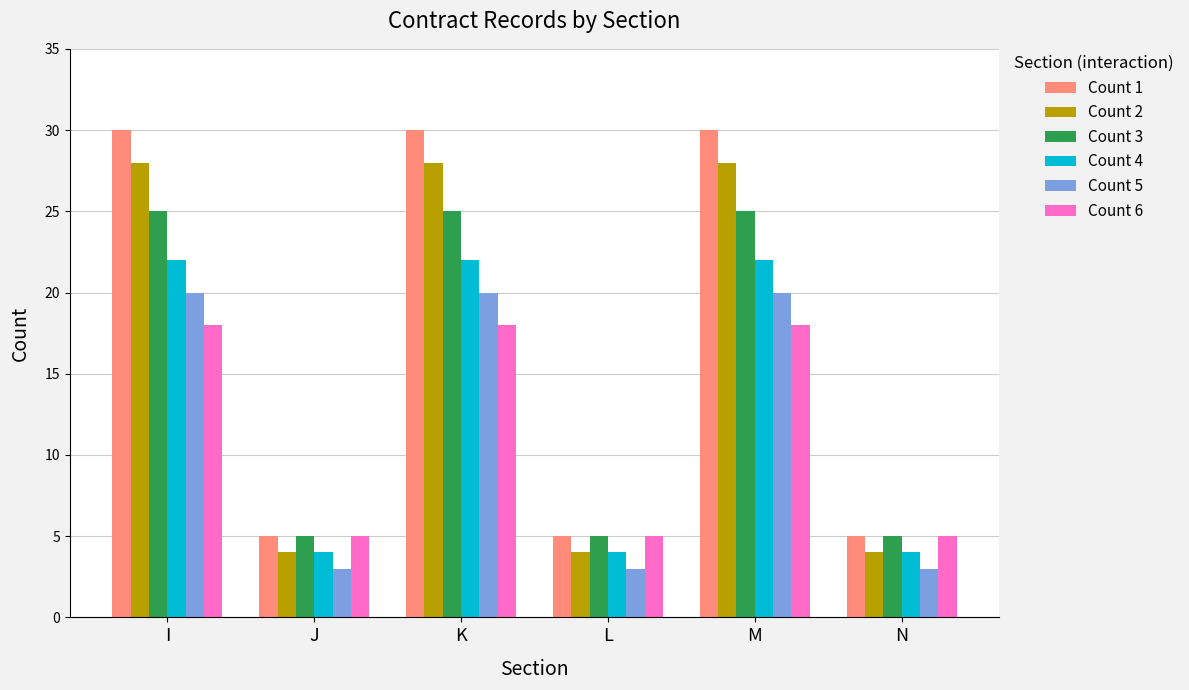

Reading left to right, extract all data points from this chart.

Count 1: I=30	J=5	K=30	L=5	M=30	N=5
Count 2: I=28	J=4	K=28	L=4	M=28	N=4
Count 3: I=25	J=5	K=25	L=5	M=25	N=5
Count 4: I=22	J=4	K=22	L=4	M=22	N=4
Count 5: I=20	J=3	K=20	L=3	M=20	N=3
Count 6: I=18	J=5	K=18	L=5	M=18	N=5